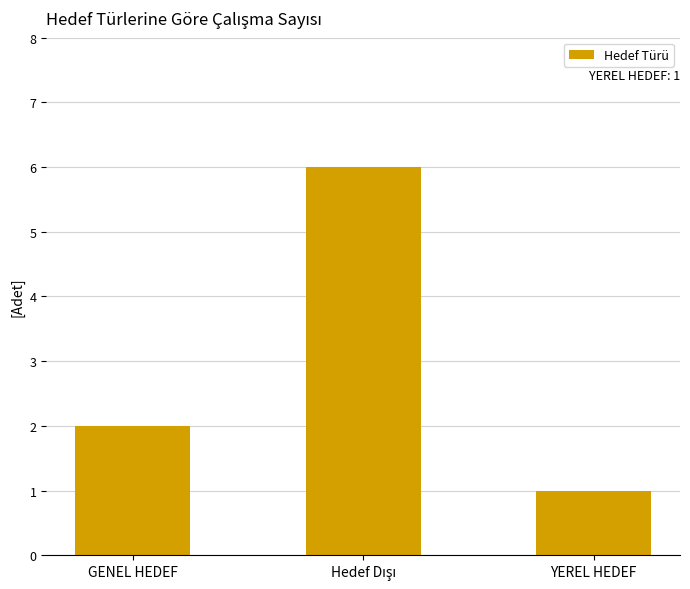

What is the change in value from GENEL HEDEF to YEREL HEDEF?

-1